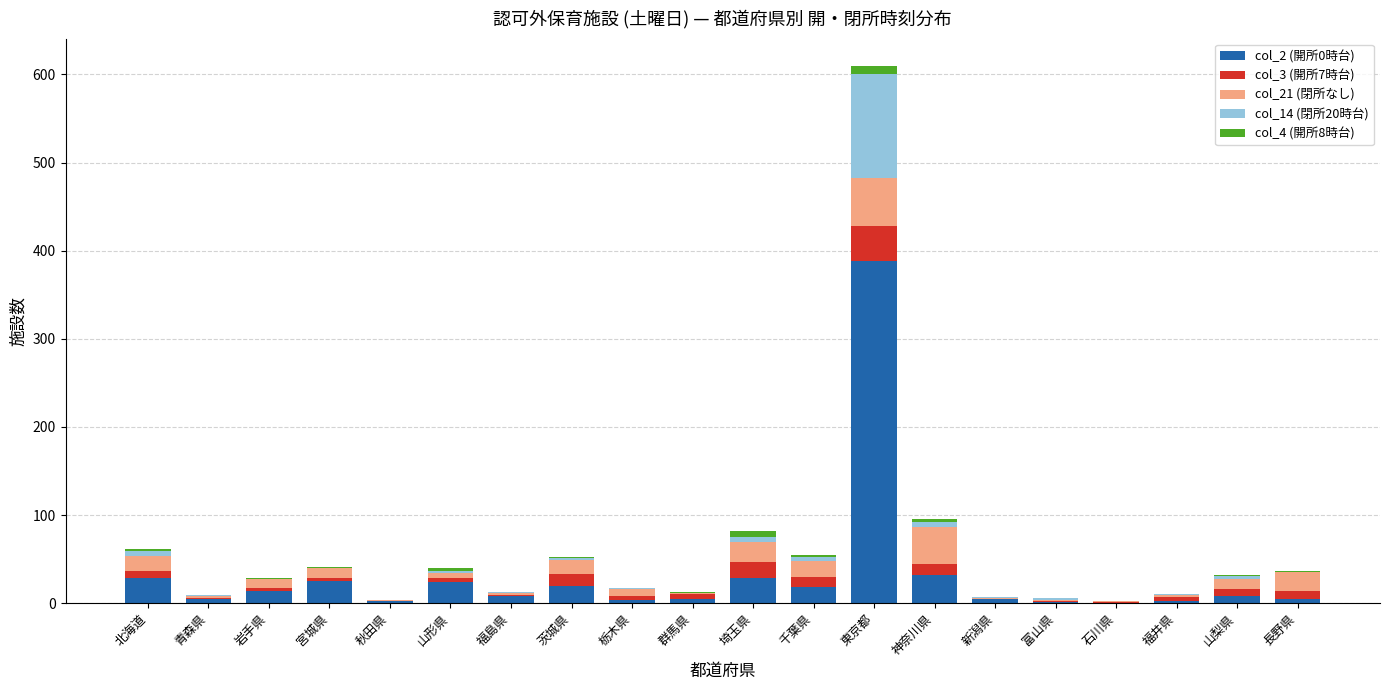

Which series has the widest spread of values?

col_2 (開所0時台)